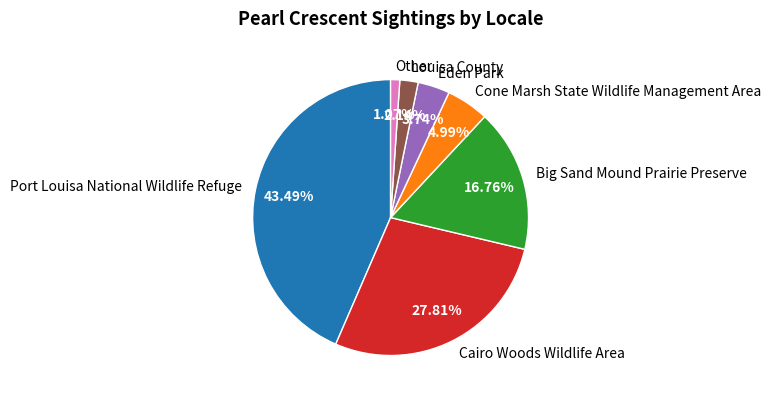

What percentage is NOT represented by Eden Park?

96.3%